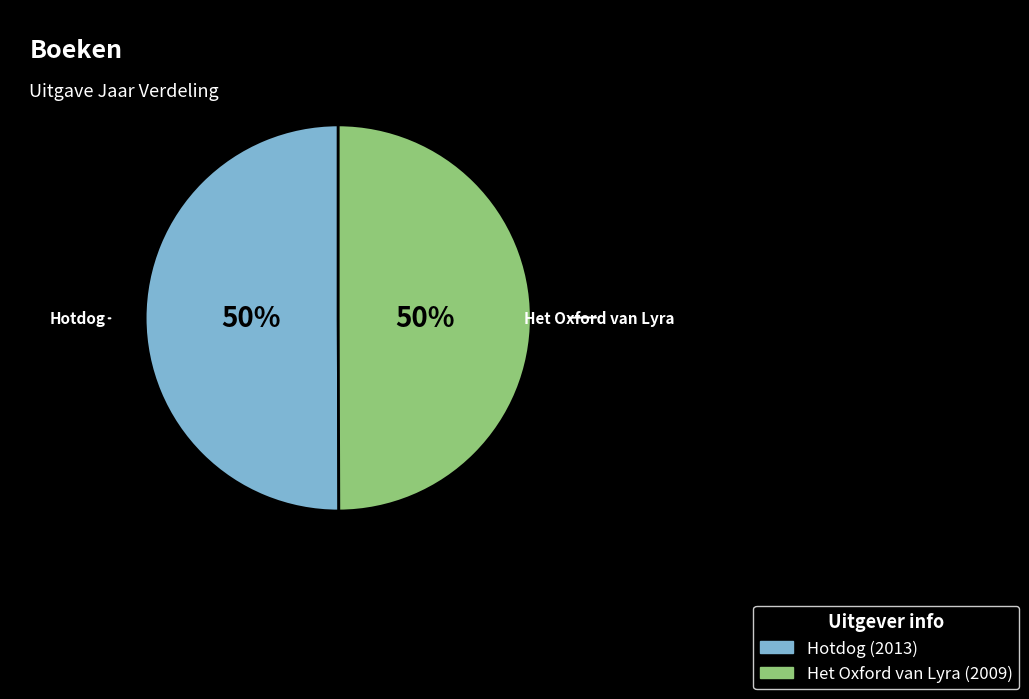

How many slices are in this pie chart?

2